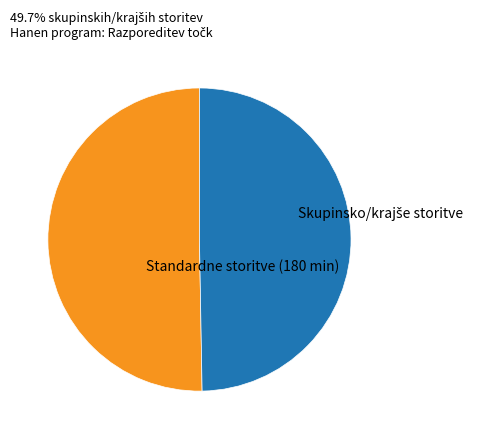

Is there a majority slice in this chart?

Yes